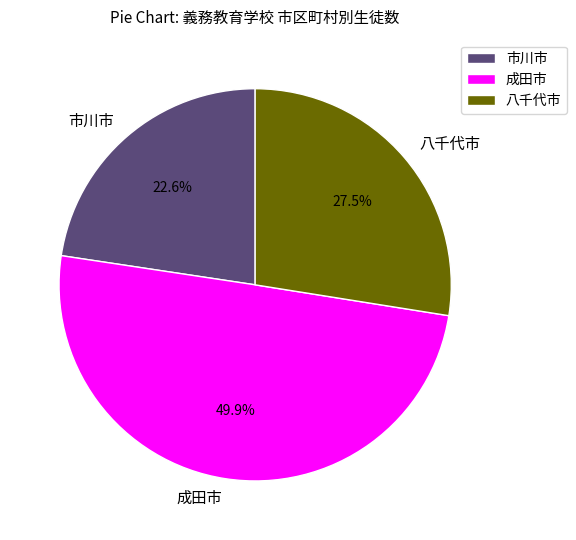

The 市川市 slice represents 23% of the pie. True or false?

True